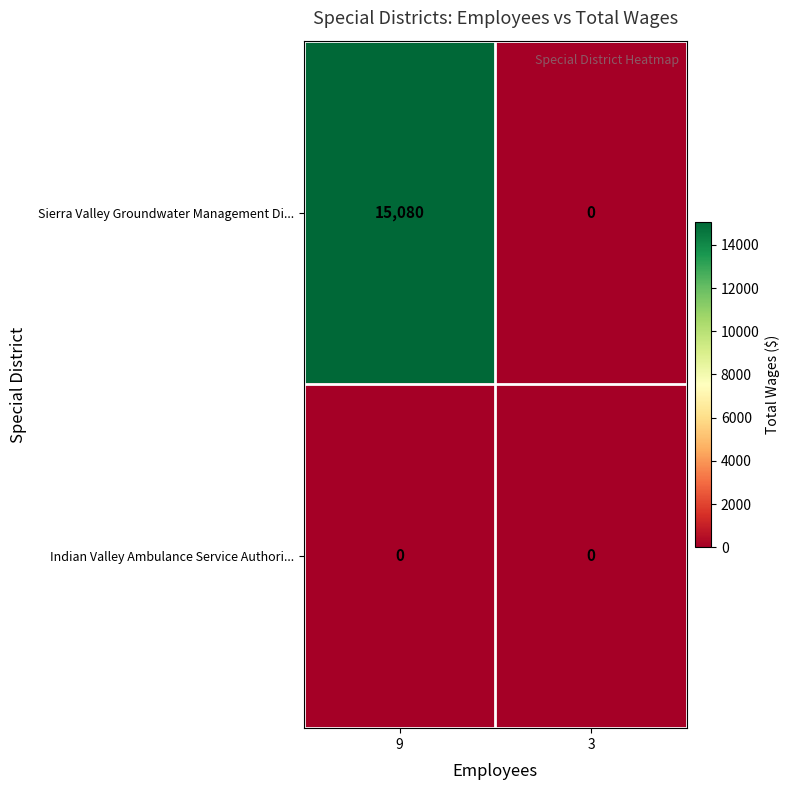

What is the approximate value of Sierra Valley Groundwater Management Di... at 9?

15080